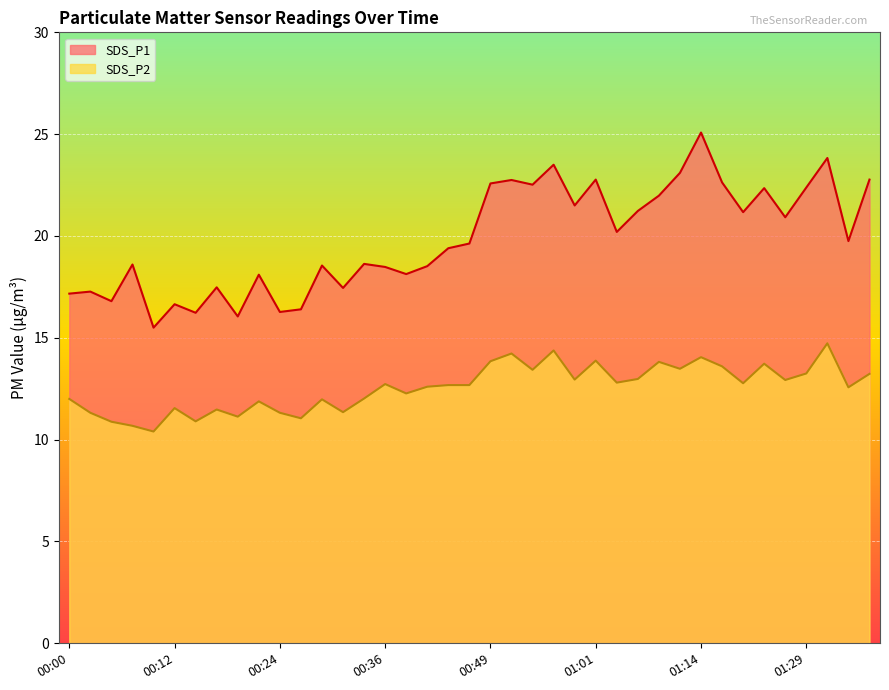

What is the sum of all SDS_P1 values?

774.3